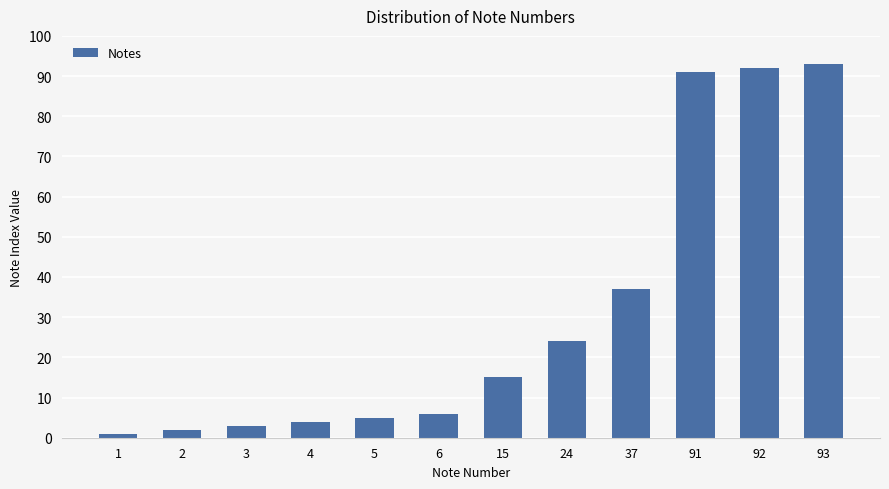

At which label is the value closest to 47?

37